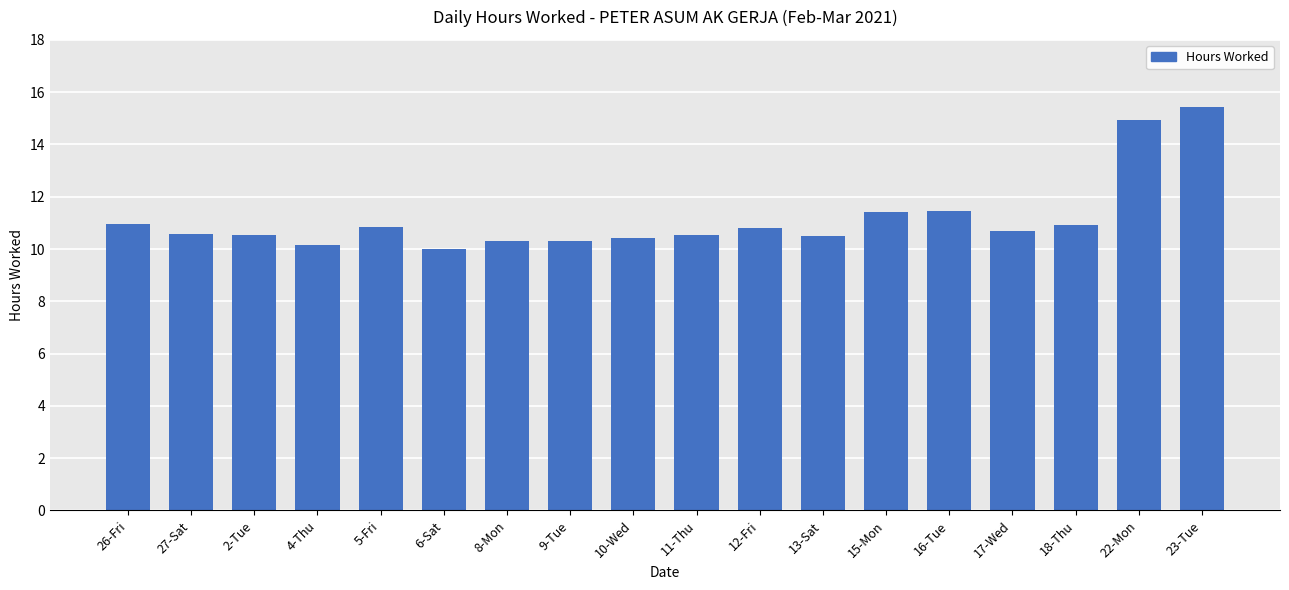

The value at 11-Thu is 16.8. True or false?

False